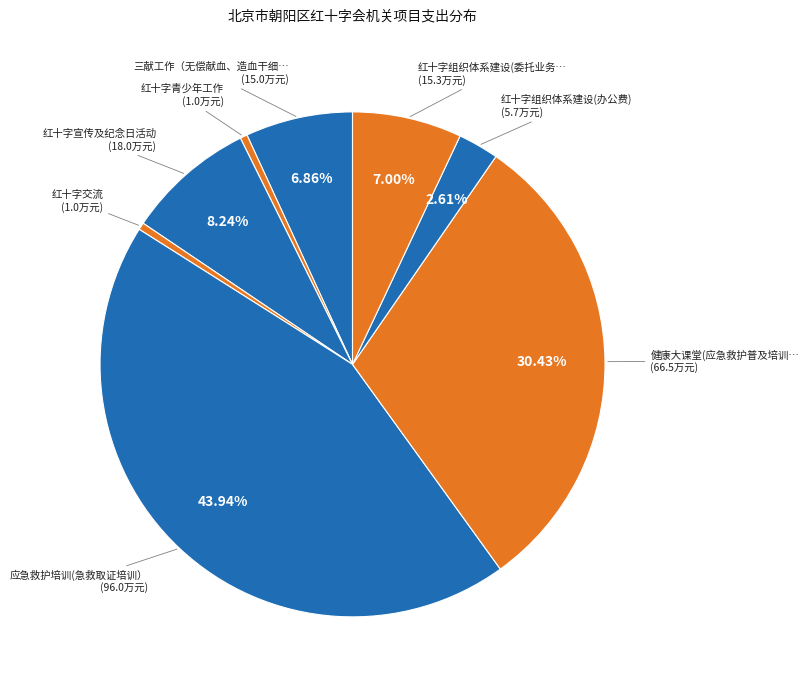

How many slices are in this pie chart?

8